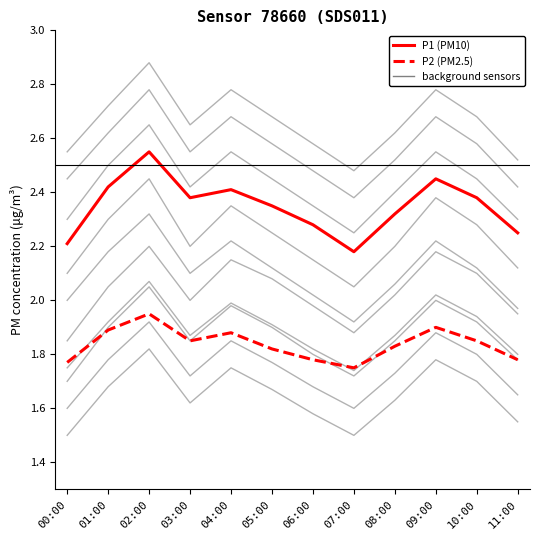

How many P1 (PM10) values are between 2 and 3?

12